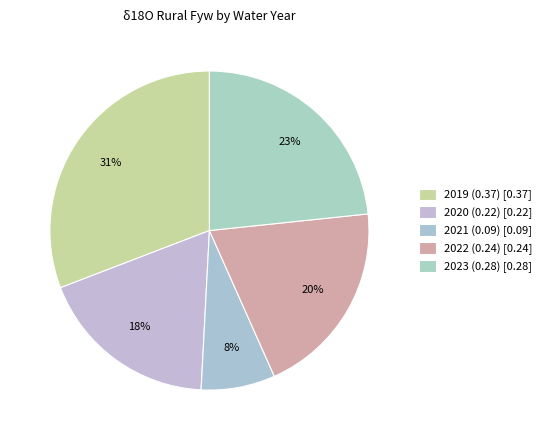

How much of the chart is everything except 2023 (0.28)?

76.7%